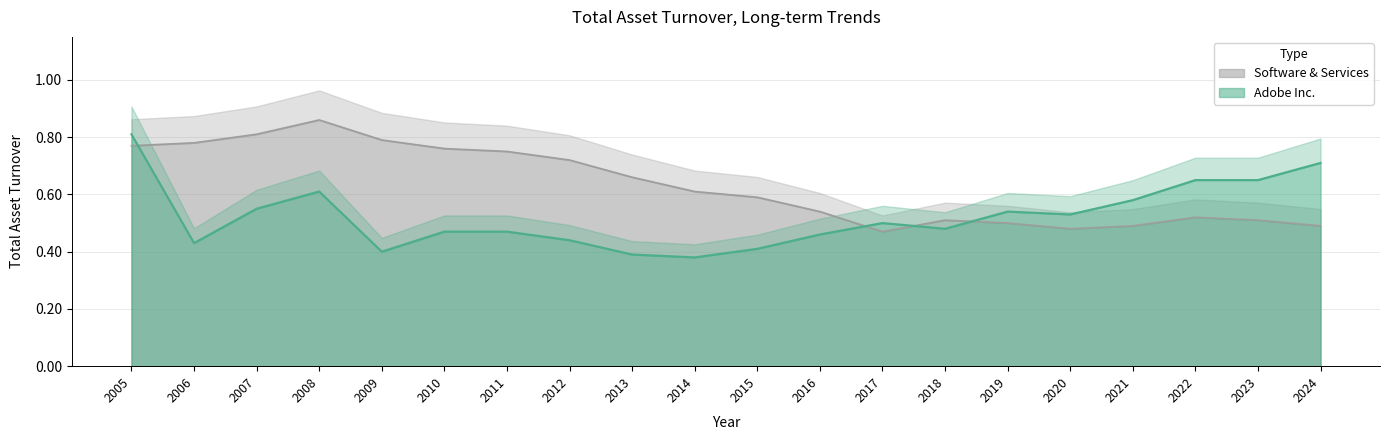

At which label does Software & Services reach its minimum?

2017